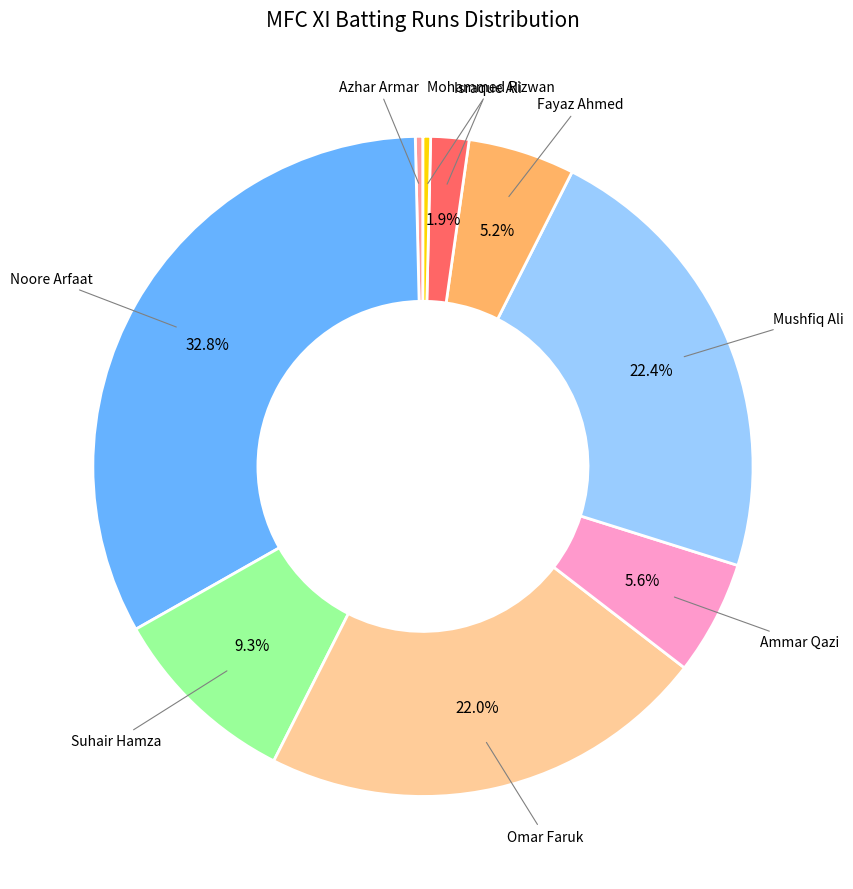

Does any single category account for the majority?

No